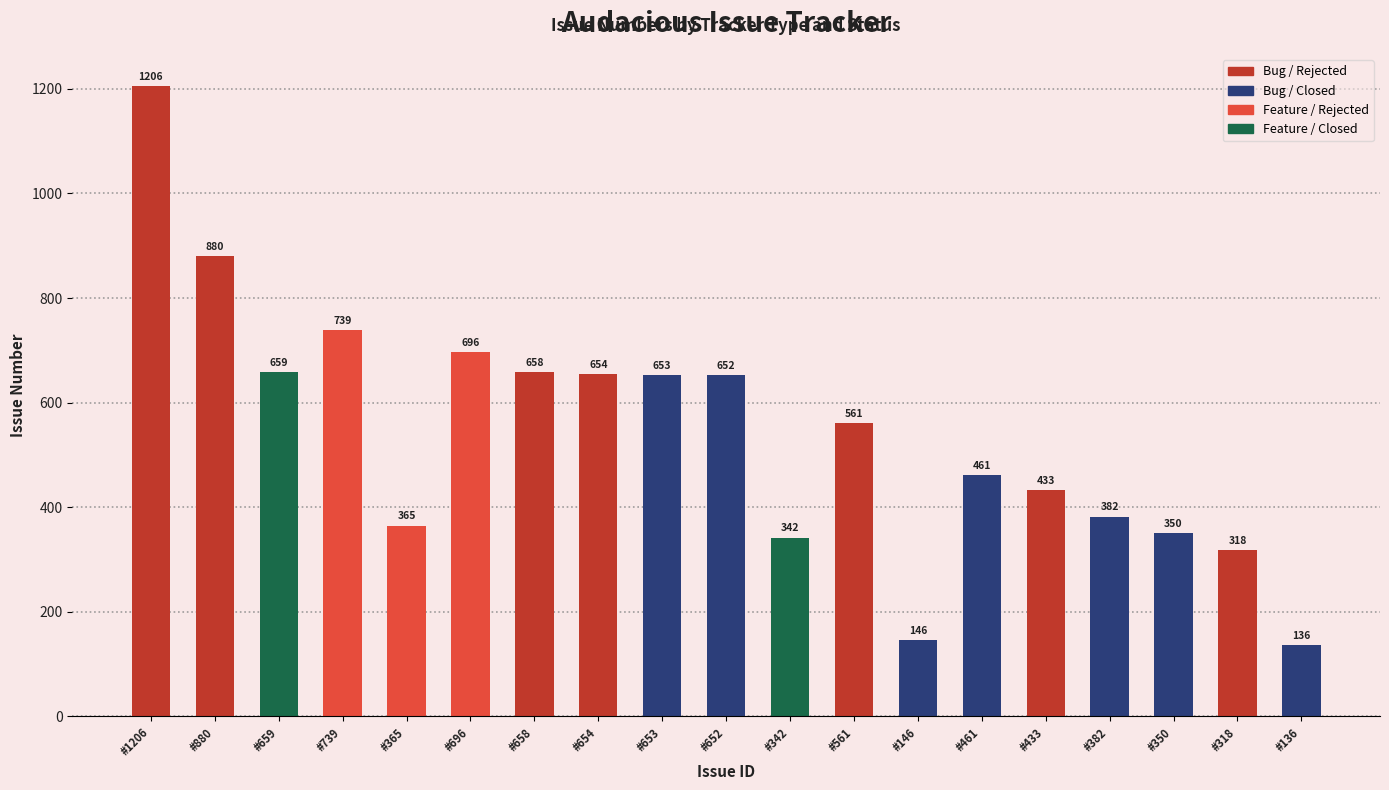

Is it true that the value at #365 is 249?

False